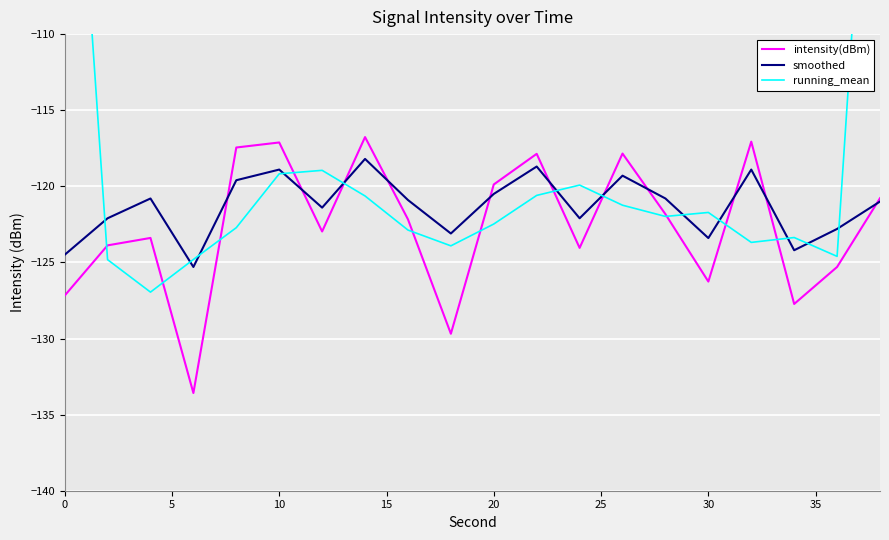

Is the value of smoothed at 10 greater than the value of intensity(dBm) at 10?

No